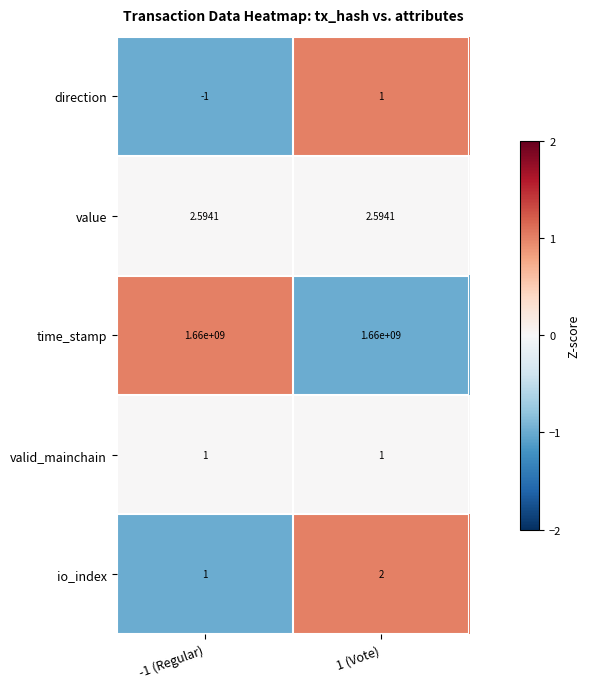

Count the number of data series in this chart.

5